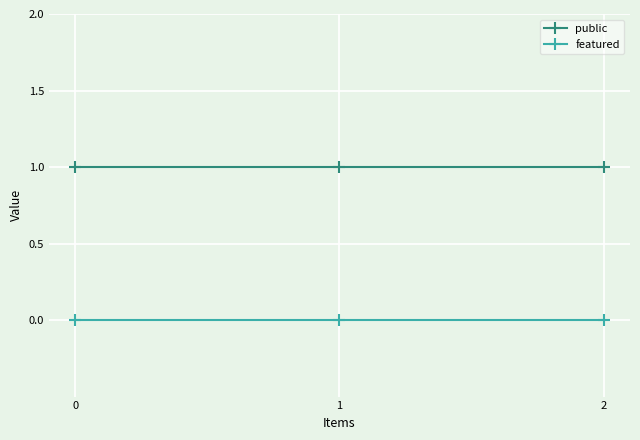

What is the total value across all series at 2?

1